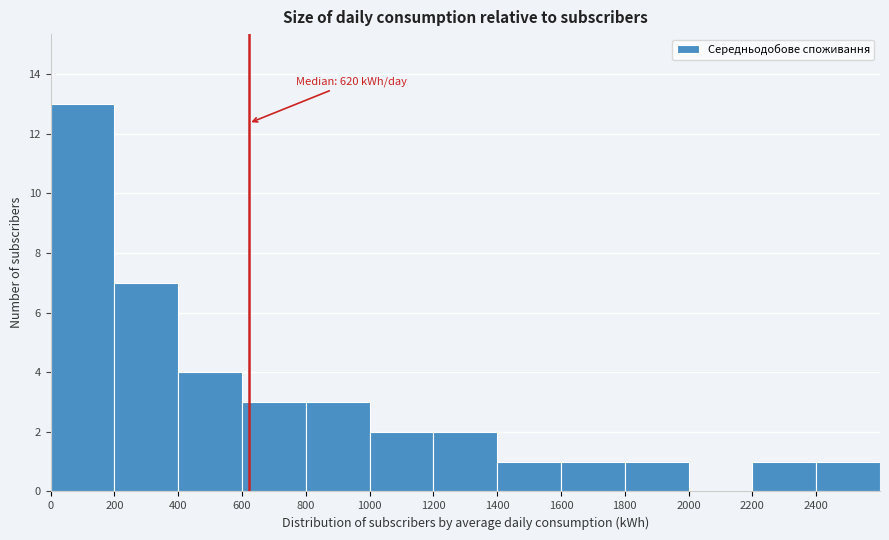

Over which range of the x-axis is the bar tallest?

0 to 200